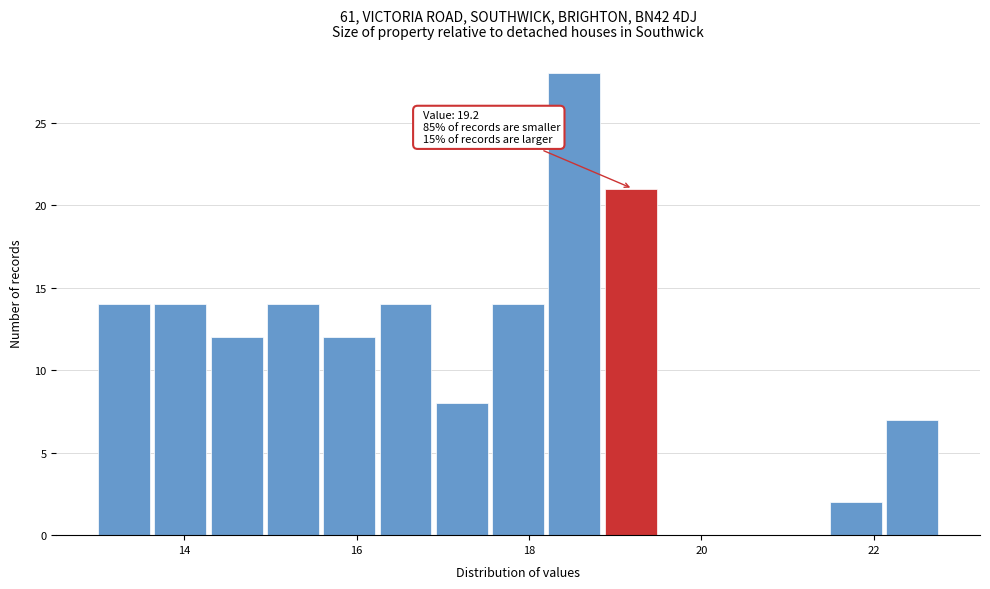

Around what value on the x-axis is the tallest bar? Give the approximate position of its centre, as read against the axis.

18.6